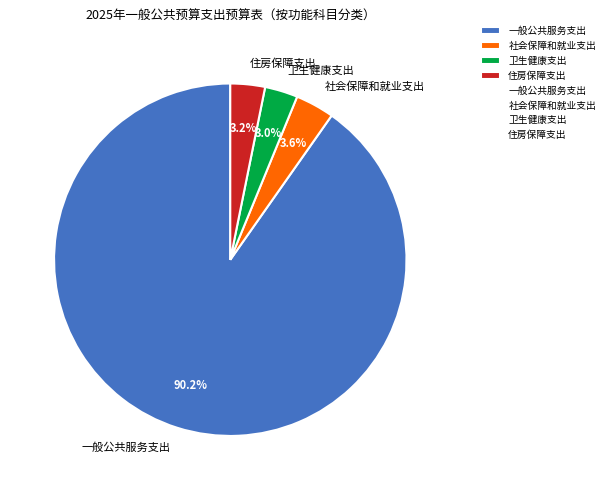

The 卫生健康支出 slice represents 3% of the pie. True or false?

True